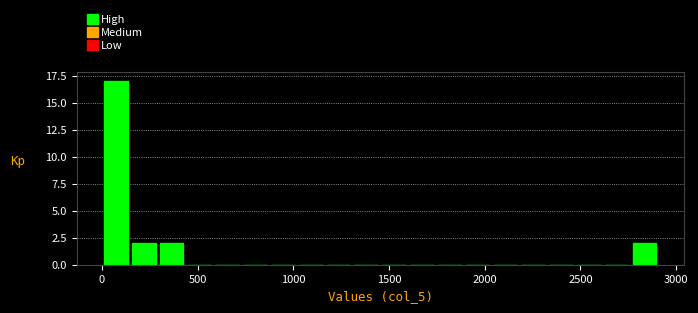

Around what value on the x-axis is the tallest bar? Give the approximate position of its centre, as read against the axis.

50